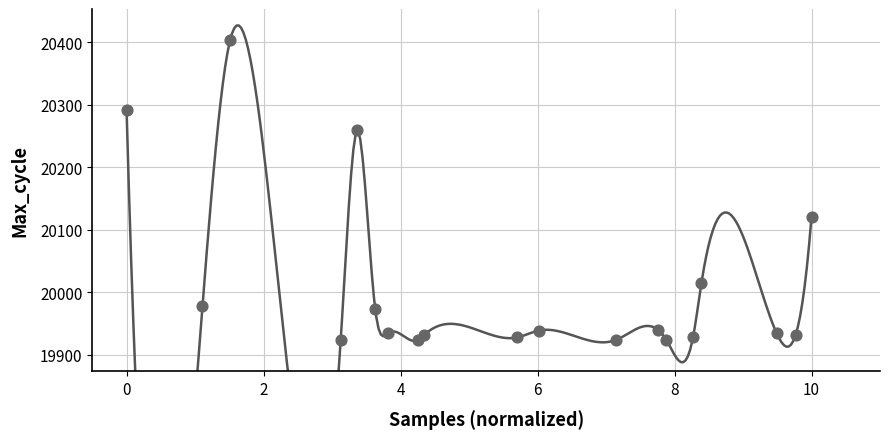

What Y value in the scatter plot is closest to 20163?

20121